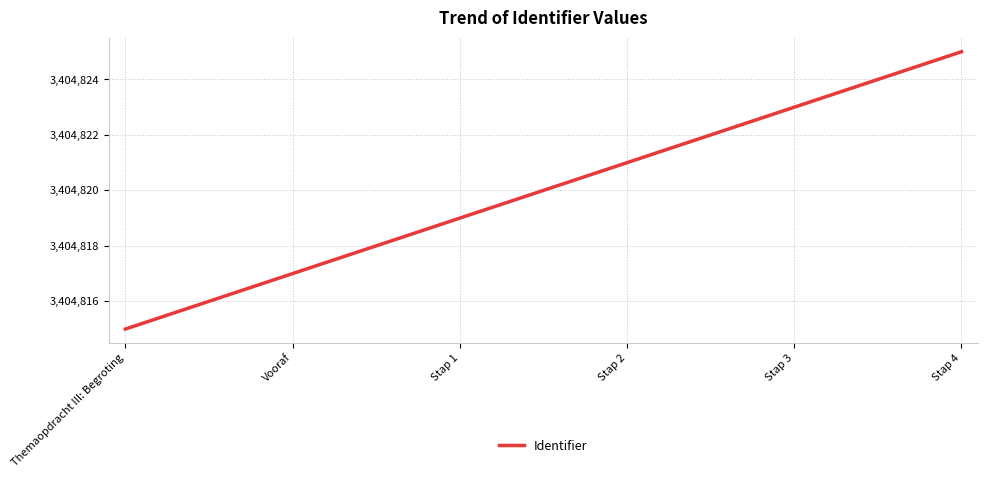

What is the smallest value displayed?

3404815.0